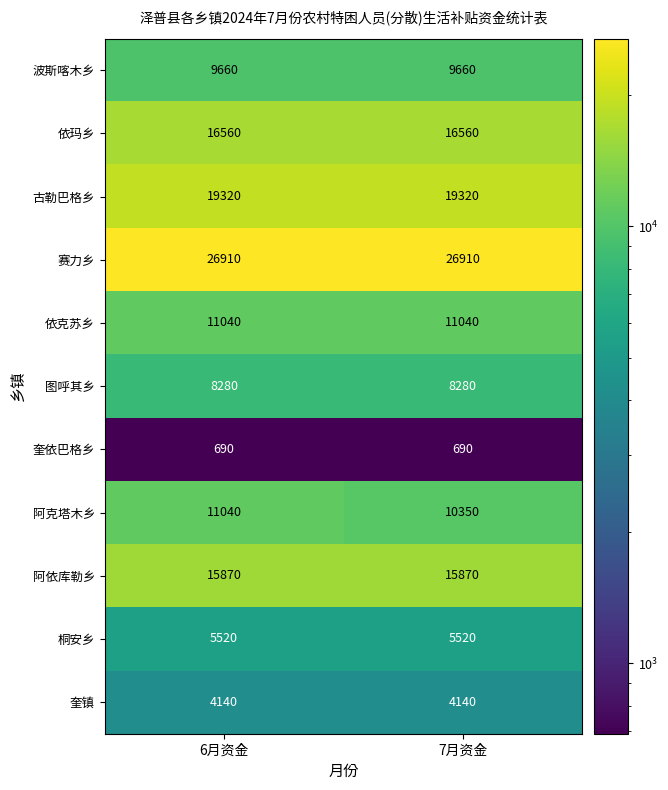

Reading left to right, transcribe all the data shown in this chart.

波斯喀木乡: 6月资金=9660	7月资金=9660
依玛乡: 6月资金=16560	7月资金=16560
古勒巴格乡: 6月资金=19320	7月资金=19320
赛力乡: 6月资金=26910	7月资金=26910
依克苏乡: 6月资金=11040	7月资金=11040
图呼其乡: 6月资金=8280	7月资金=8280
奎依巴格乡: 6月资金=690	7月资金=690
阿克塔木乡: 6月资金=11040	7月资金=10350
阿依库勒乡: 6月资金=15870	7月资金=15870
桐安乡: 6月资金=5520	7月资金=5520
奎镇: 6月资金=4140	7月资金=4140